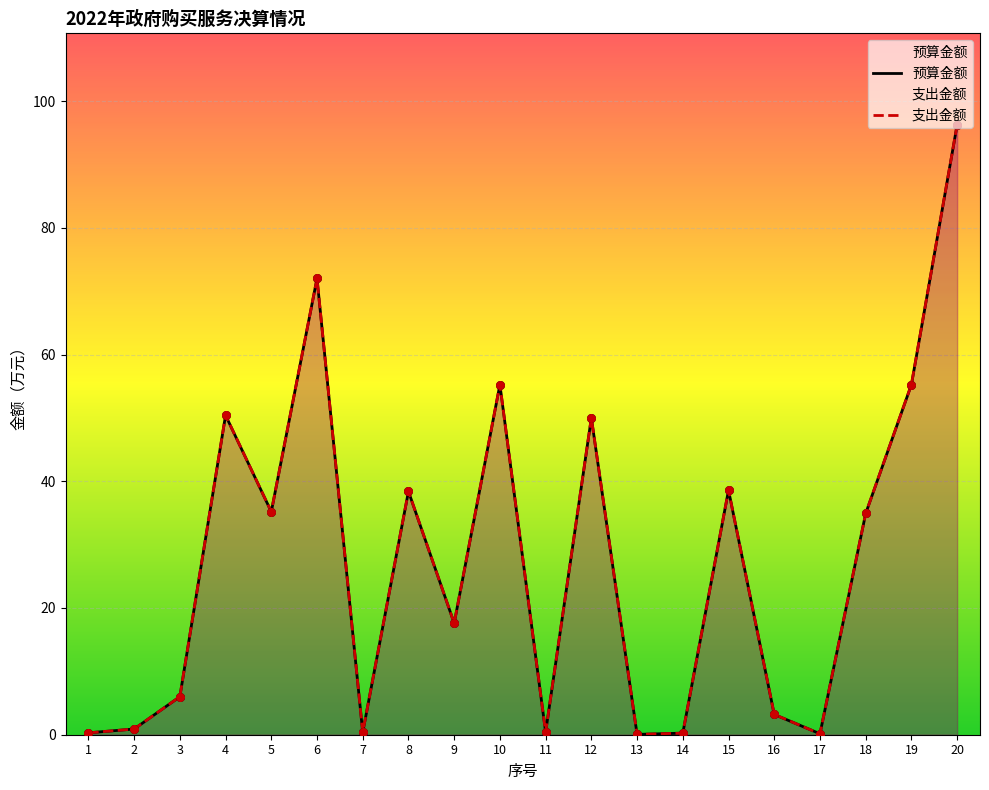

Which series has the largest Y range (max minus min)?

预算金额